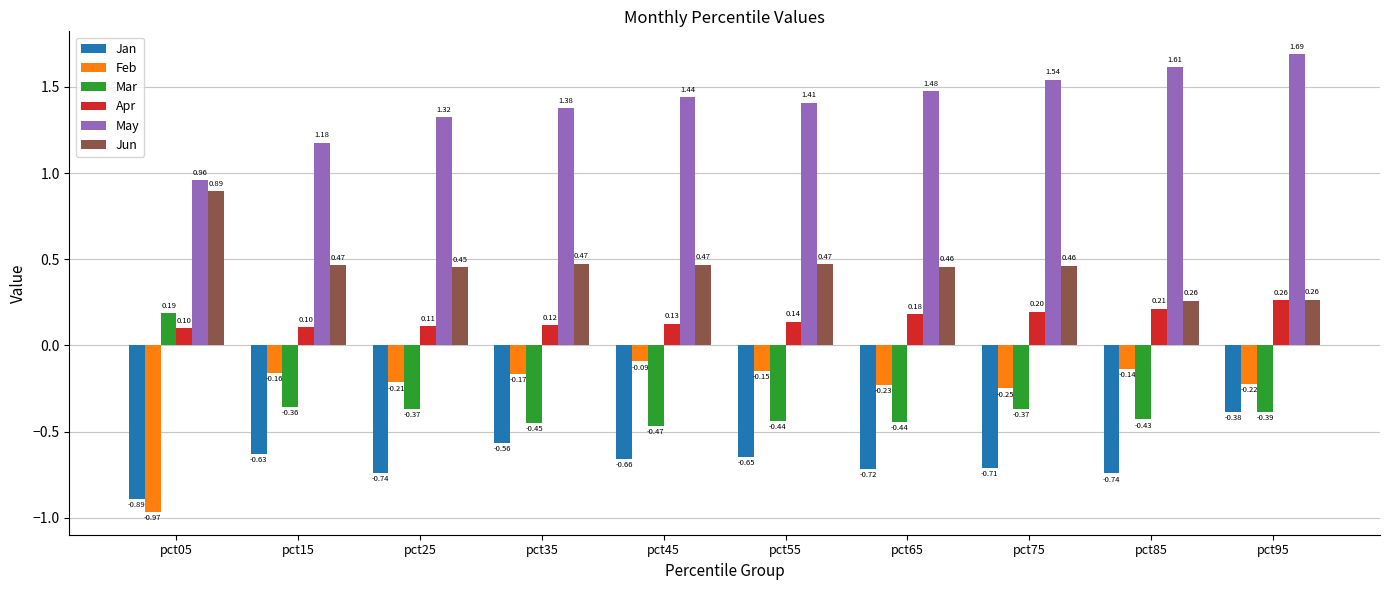

Which series has the widest spread of values?

Feb